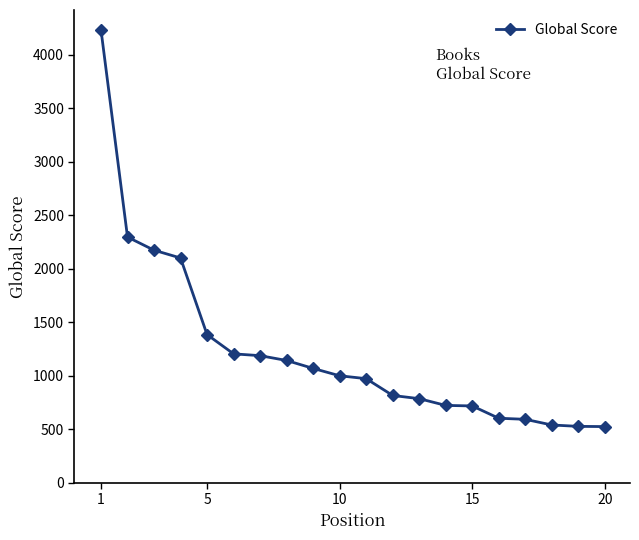

What is the average value?

1228